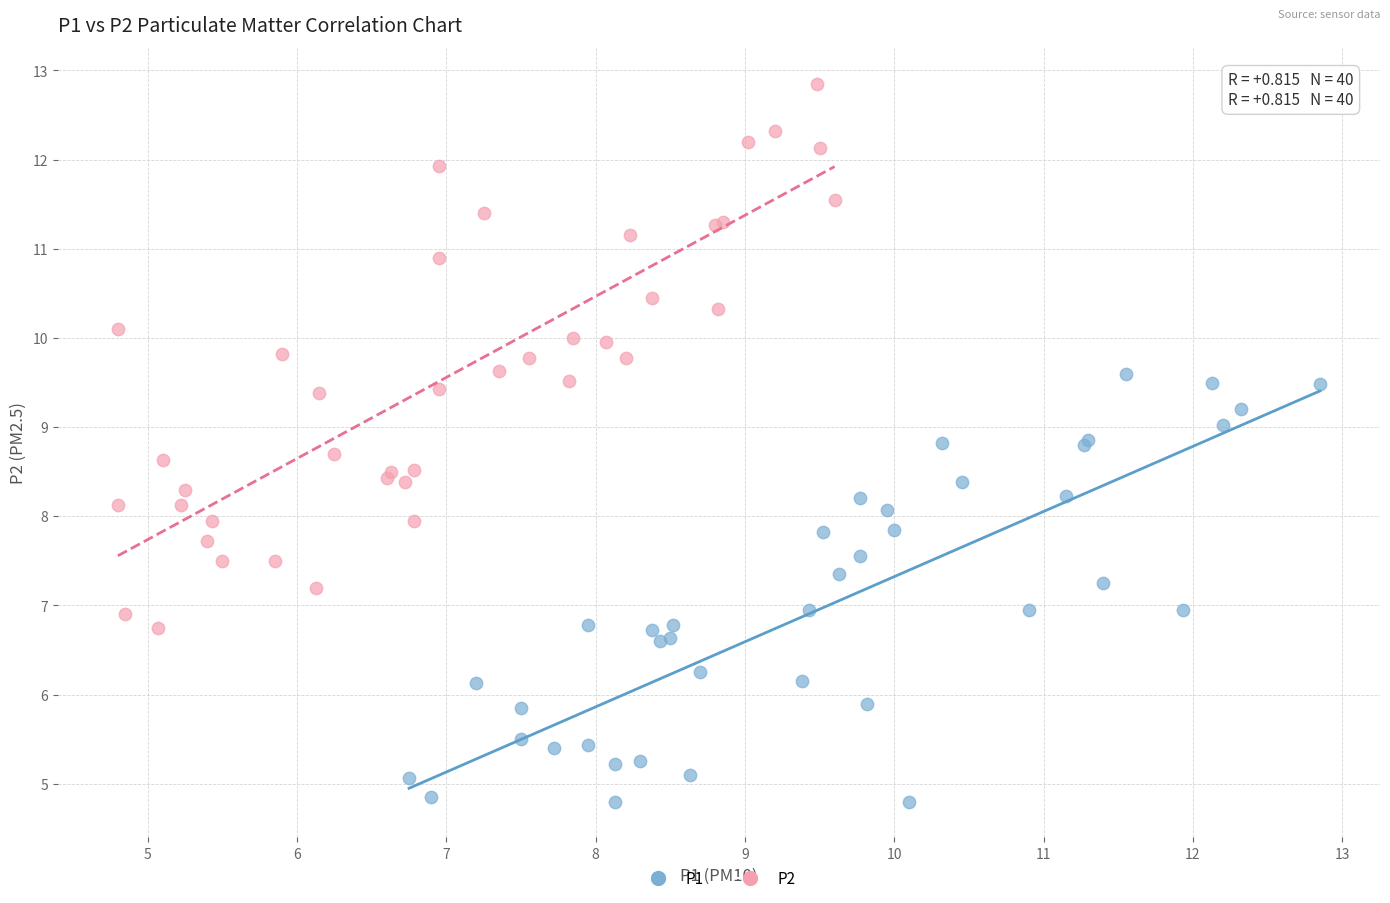

Which series contains the highest Y value?

P2